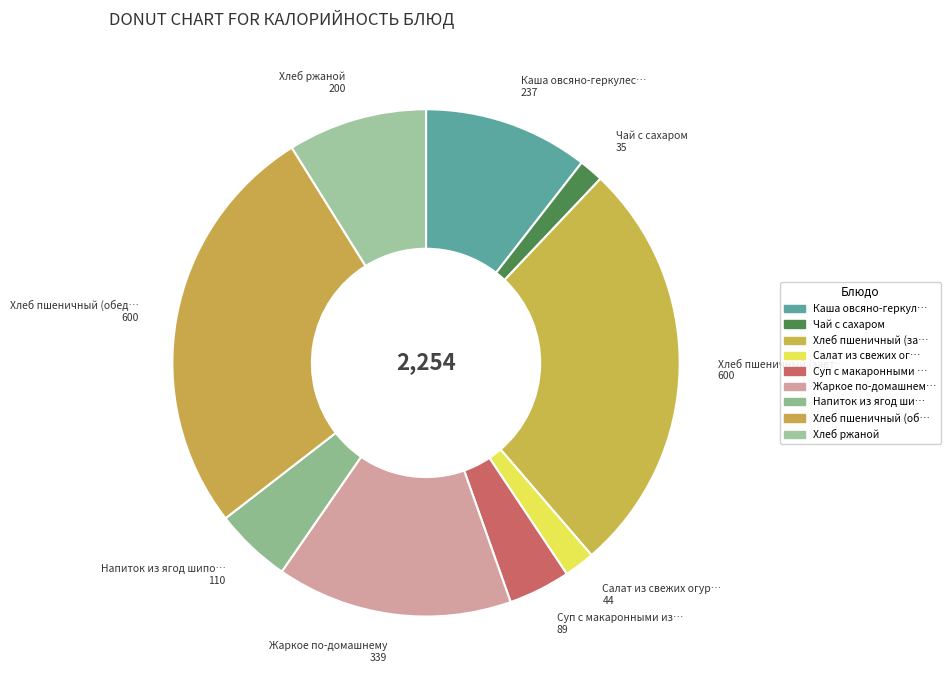

How many segments does this pie chart have?

9